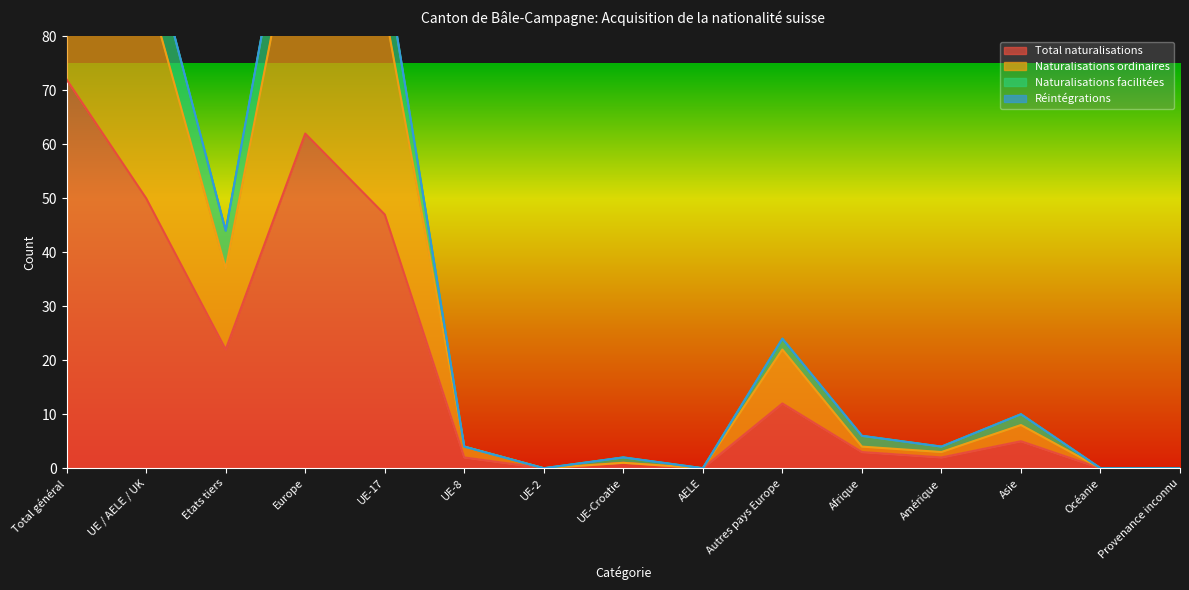

What is the difference between the highest and lowest values at UE / AELE / UK?

50